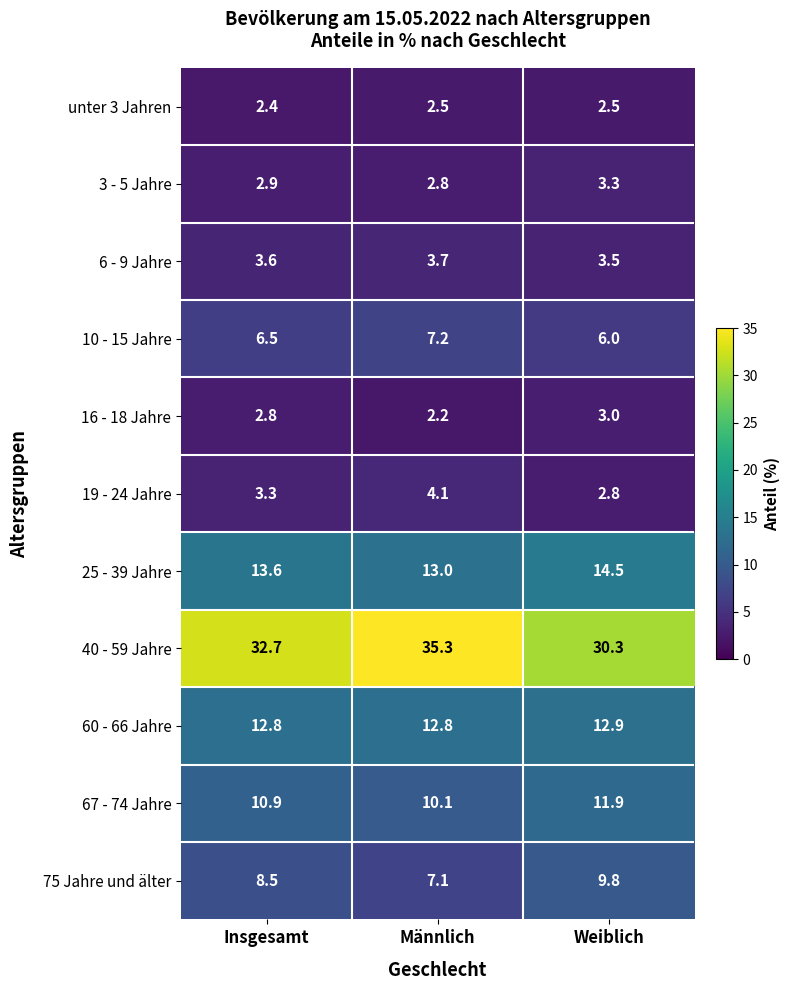

Rank the categories by 16 - 18 Jahre value from lowest to highest.

Männlich, Insgesamt, Weiblich